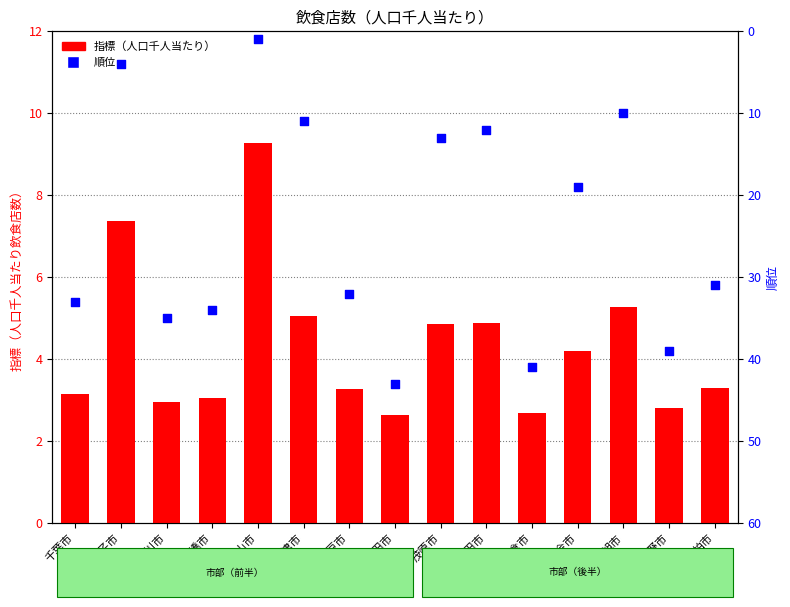

At how many categories does at least one series exceed 21?

8